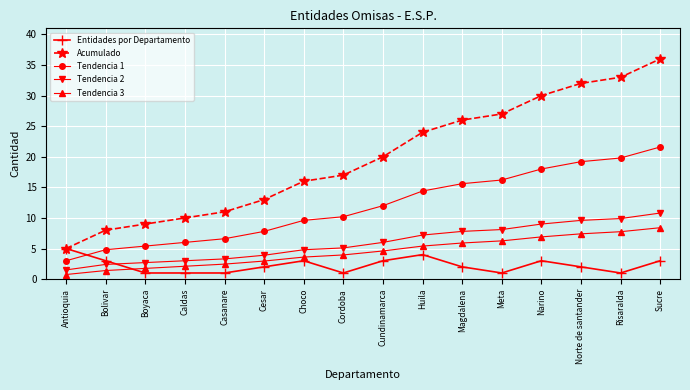

What position from the left is Choco?

7